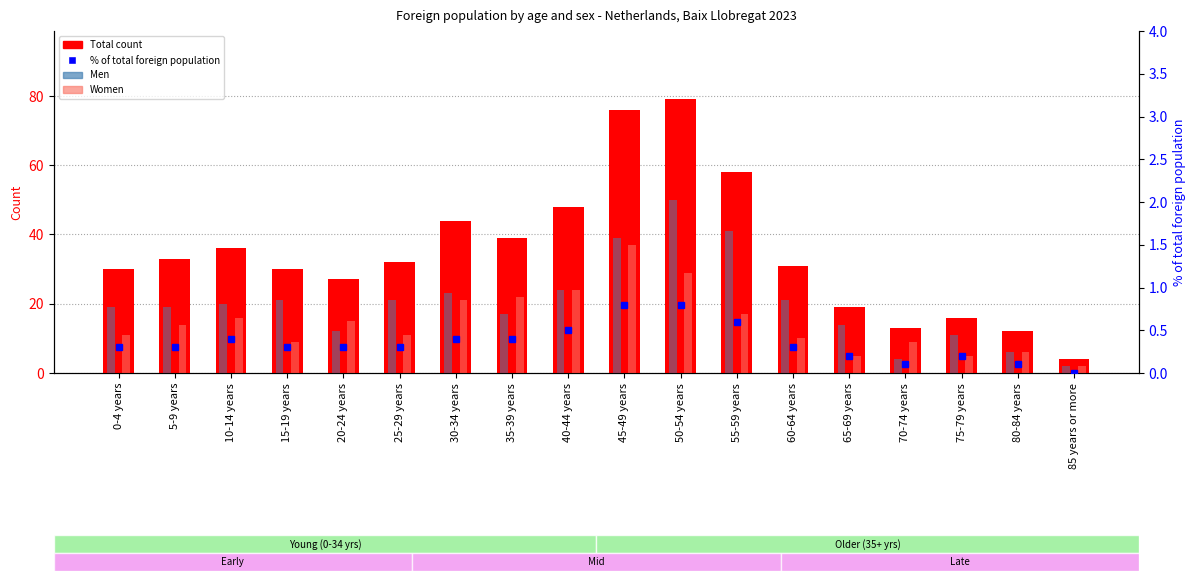

What is the sum of the Men values at 65-69 years and 35-39 years?

31.0